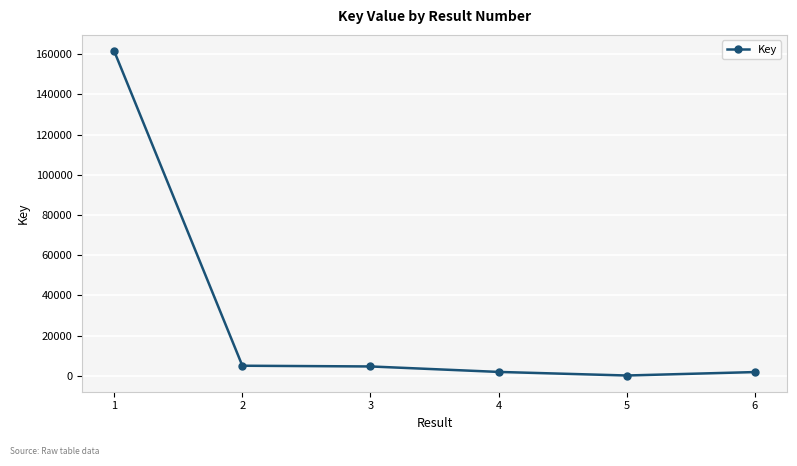

What is the difference between the maximum and minimum values?

161323